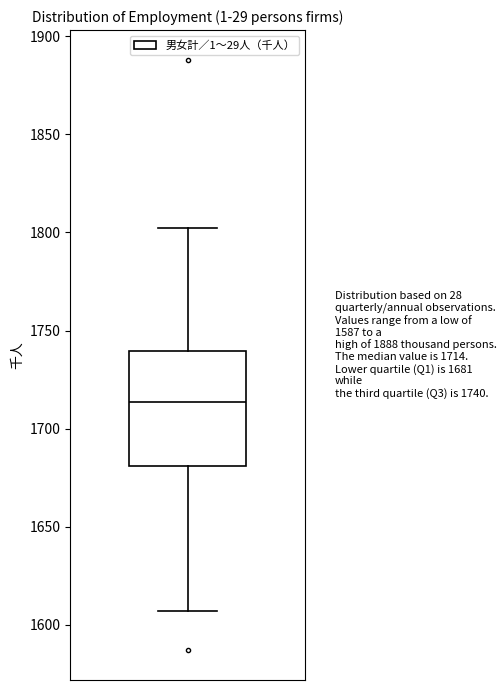

Transcribe this box plot: give where the median line is, the range the box spans, and where the two whiskers end, as read against the y-axis. The values are not printed on the chart, so give them approximately, as read against the axis.

median 1715, box 1680 to 1740, whiskers 1605 to 1800